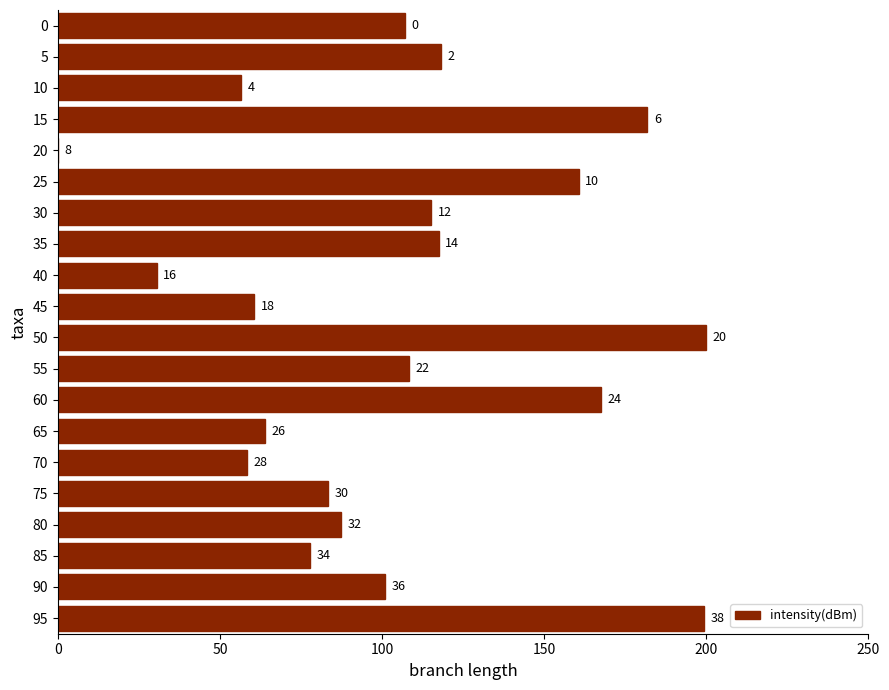

Are the bars horizontal?

Yes